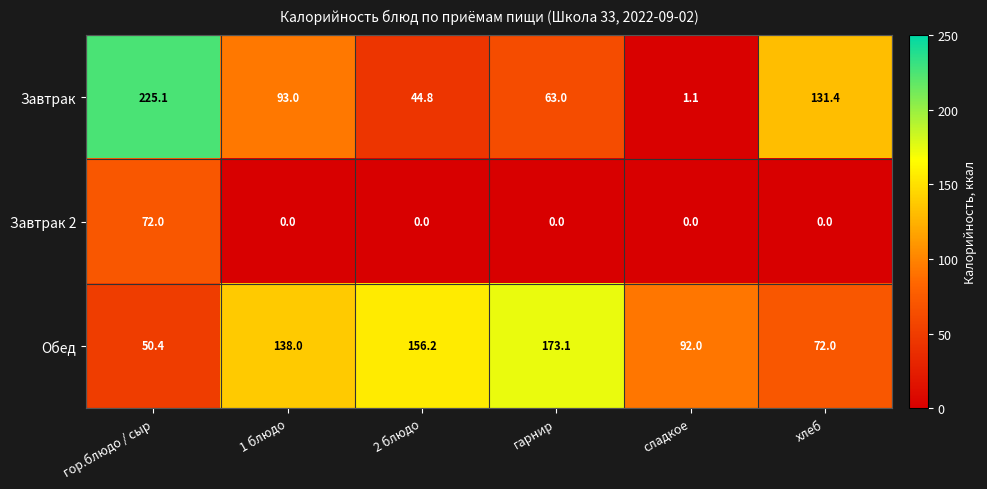

Which series has the largest range (max minus min)?

Завтрак